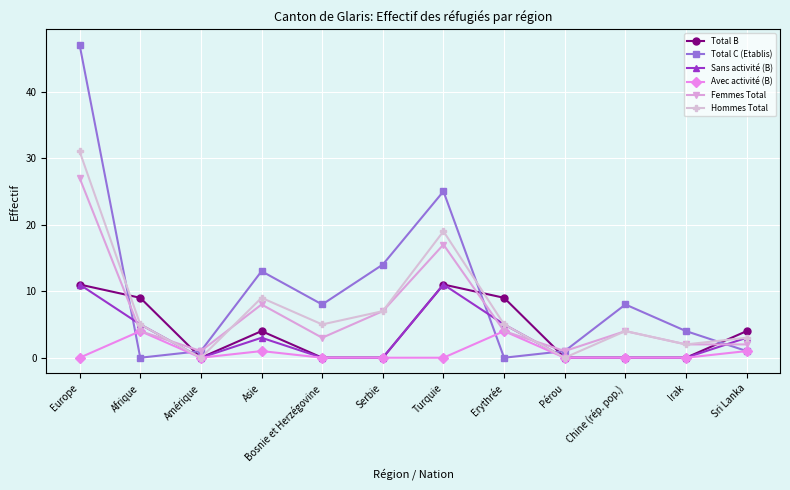

At which category is the sum across all series the highest?

Europe